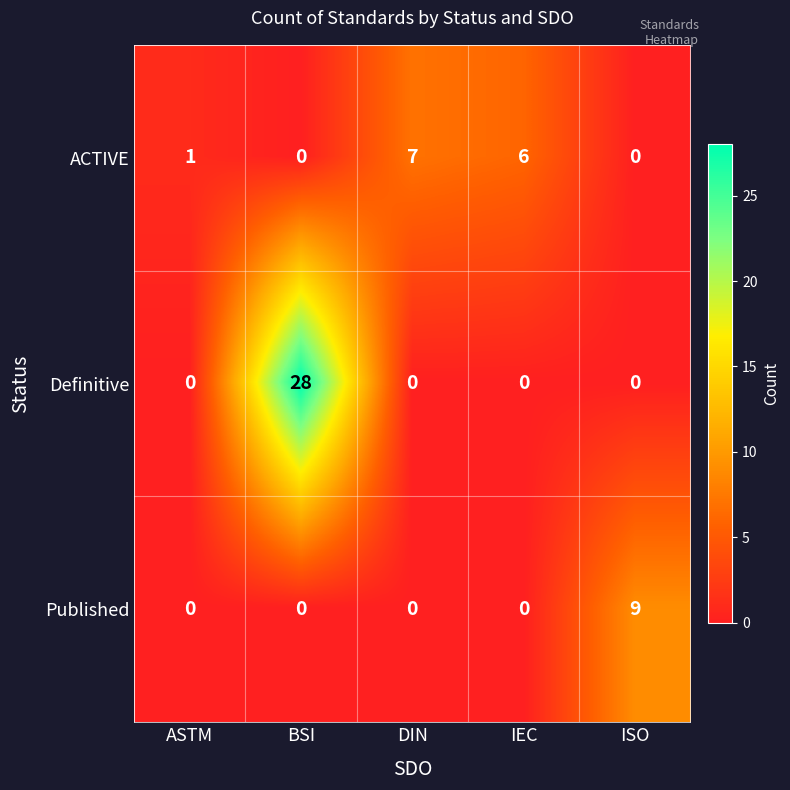

Reading left to right, what are all the values shown in this chart?

ACTIVE: ASTM=1	BSI=0	DIN=7	IEC=6	ISO=0
Definitive: ASTM=0	BSI=28	DIN=0	IEC=0	ISO=0
Published: ASTM=0	BSI=0	DIN=0	IEC=0	ISO=9